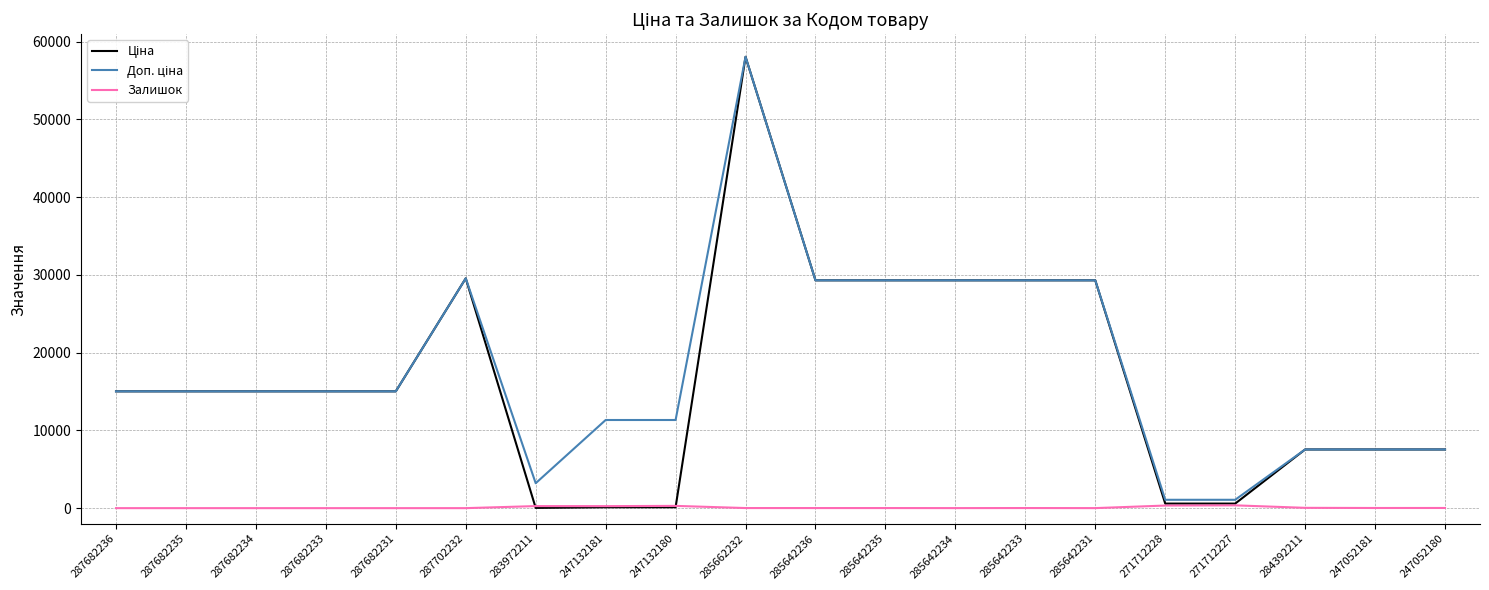

At which category is the sum across all series the highest?

285662232